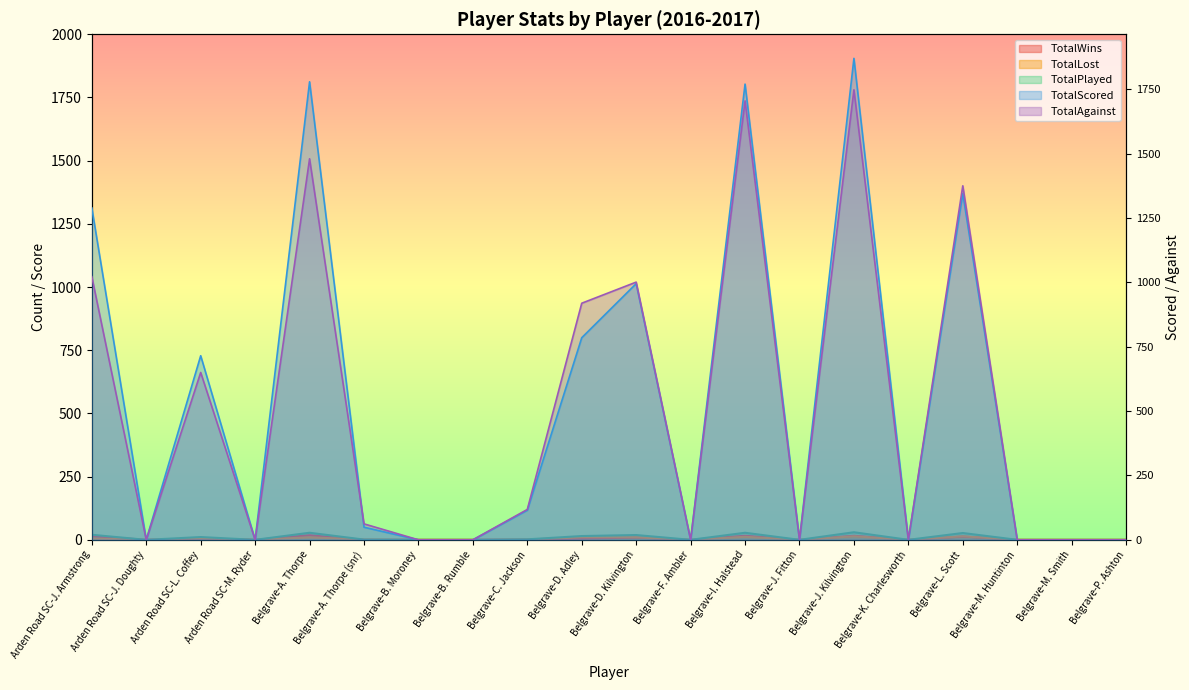

At which category is the sum across all series the highest?

Belgrave-J. Kilvington